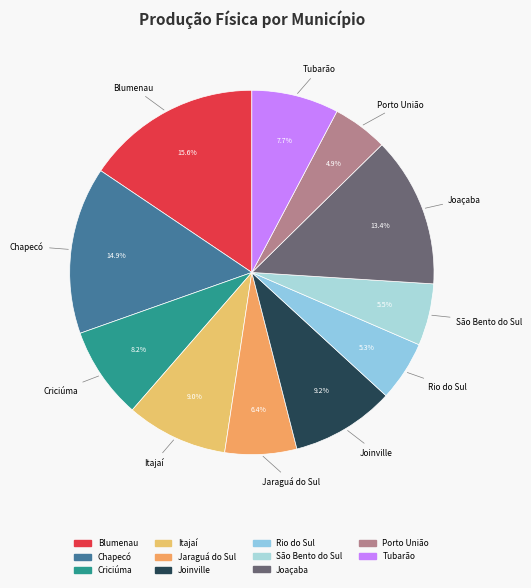

Does any single category account for the majority?

No